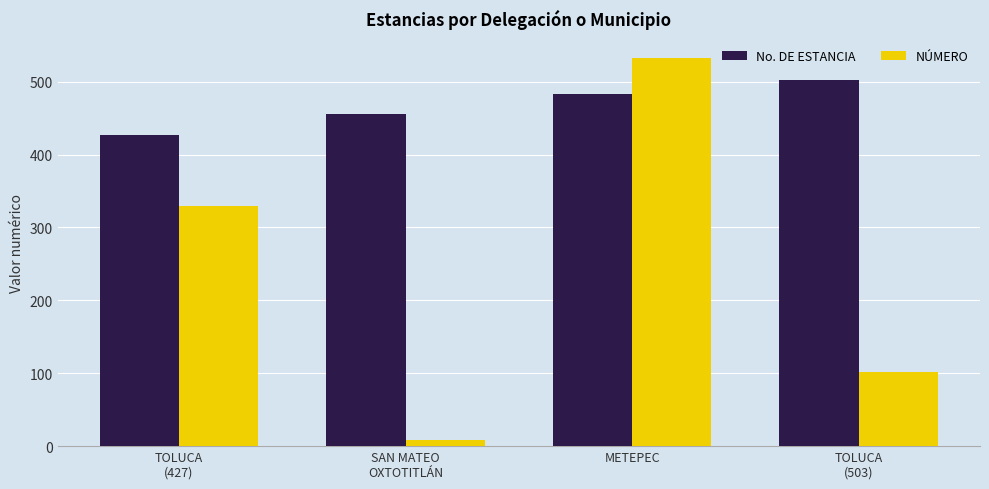

What is the label of the 3rd bar from the right?

SAN MATEO
OXTOTITLÁN